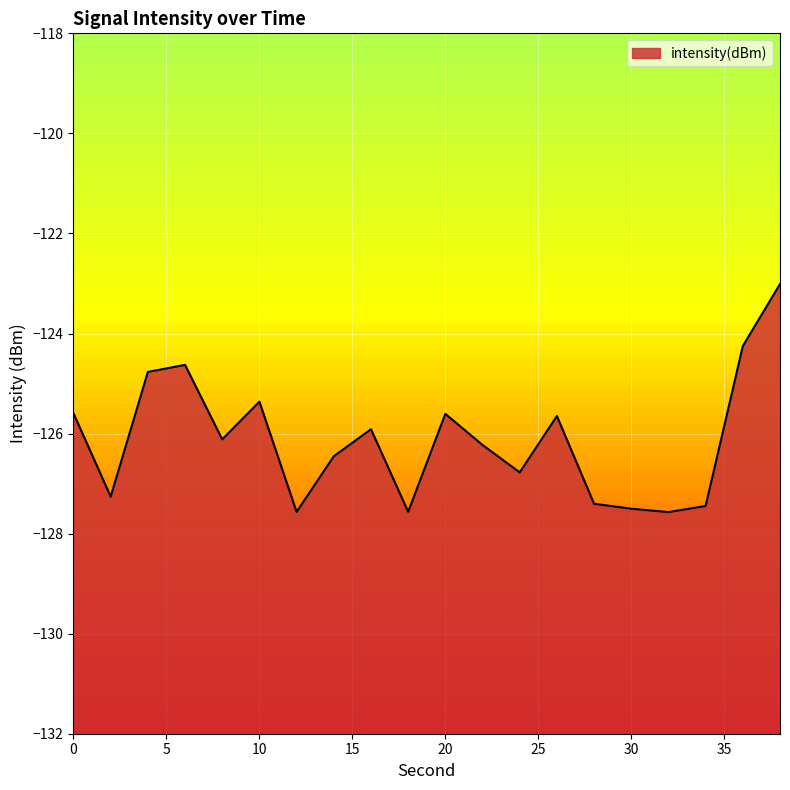

What is the change in value from 26 to 38?

+2.6